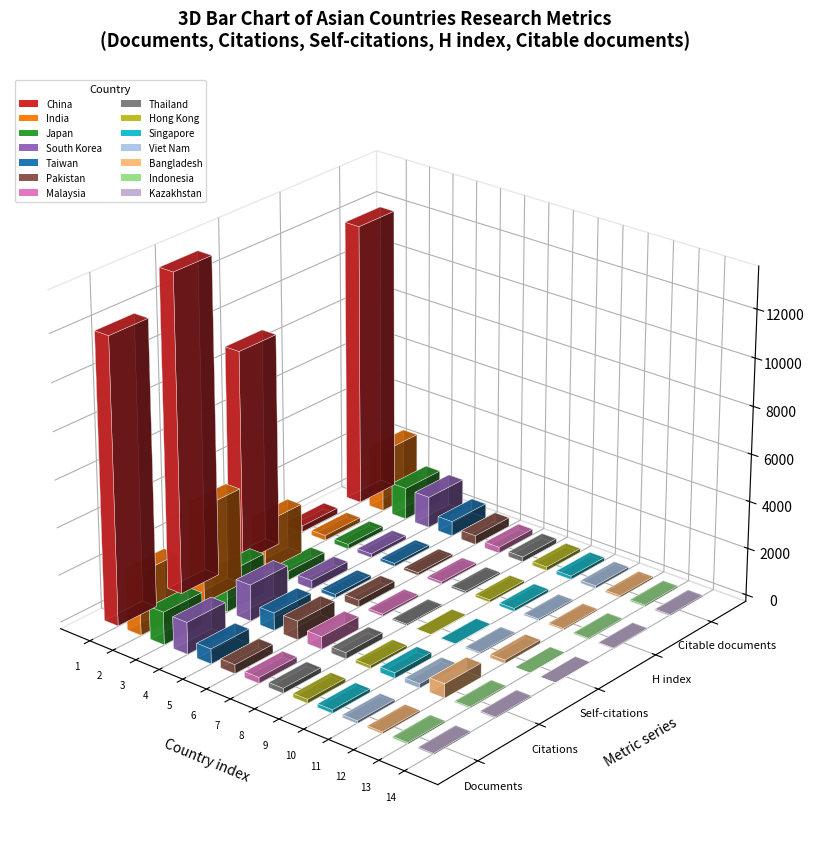

The Citable documents series shows 144 at Singapore. True or false?

True